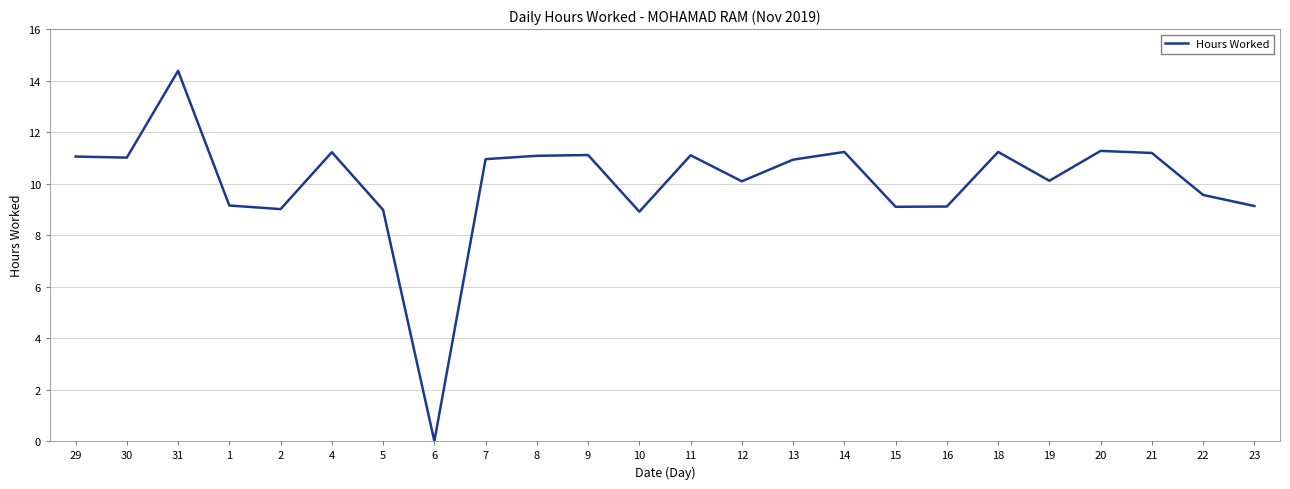

How many interior local peaks (higher than both neighbors) does the data have?

7